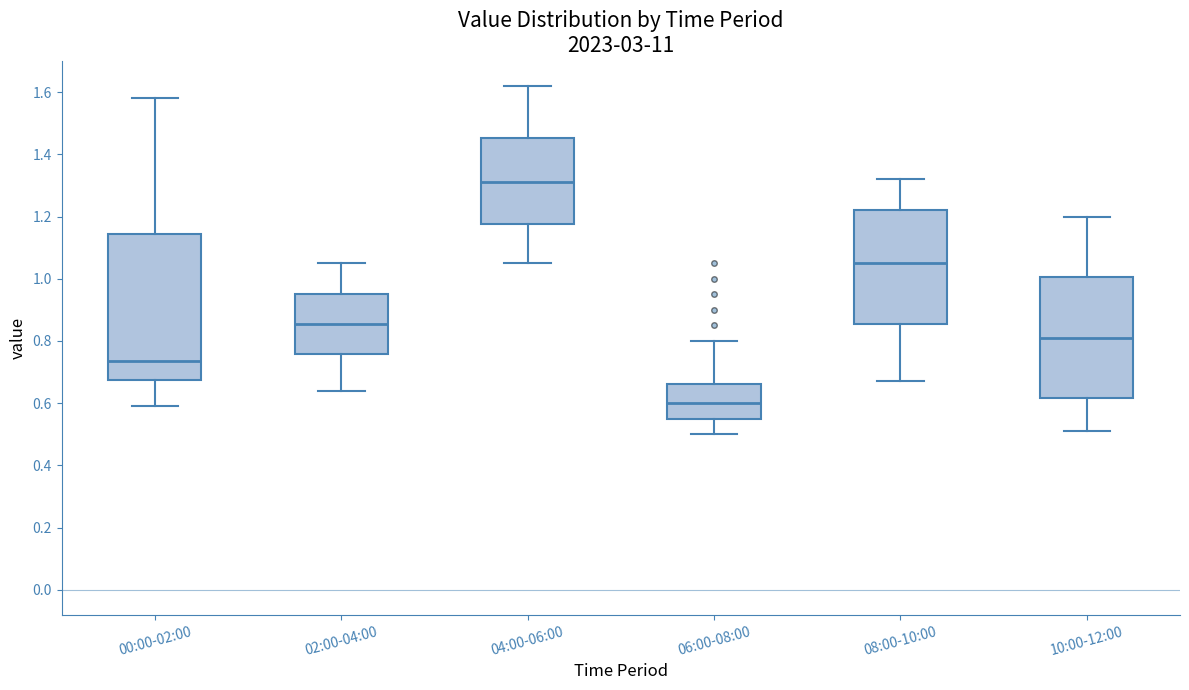

Reading left to right, read every box against the y-axis: the position of its median line, the range the box covers, and the ends of its whiskers. The values are not printed on the chart, so give them approximately, as read against the axis.

00:00-02:00: median 0.74, box 0.68 to 1.14, whiskers 0.60 to 1.58
02:00-04:00: median 0.86, box 0.76 to 0.96, whiskers 0.64 to 1.06
04:00-06:00: median 1.32, box 1.18 to 1.46, whiskers 1.06 to 1.62
06:00-08:00: median 0.60, box 0.56 to 0.66, whiskers 0.50 to 0.80
08:00-10:00: median 1.06, box 0.86 to 1.22, whiskers 0.68 to 1.32
10:00-12:00: median 0.82, box 0.62 to 1.00, whiskers 0.52 to 1.20